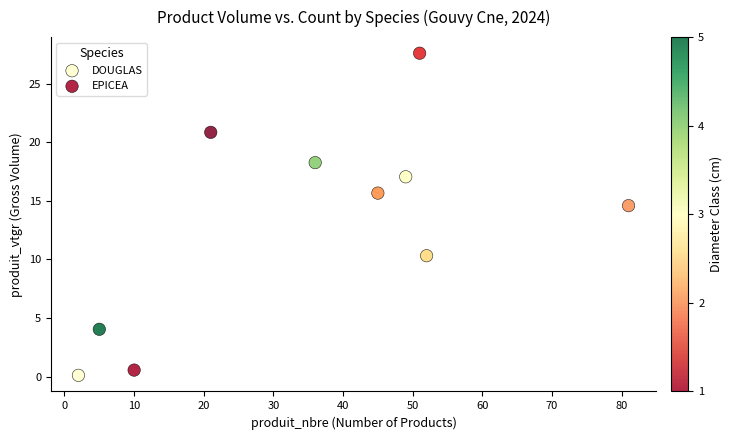

Which series reaches the maximum Y coordinate?

DOUGLAS